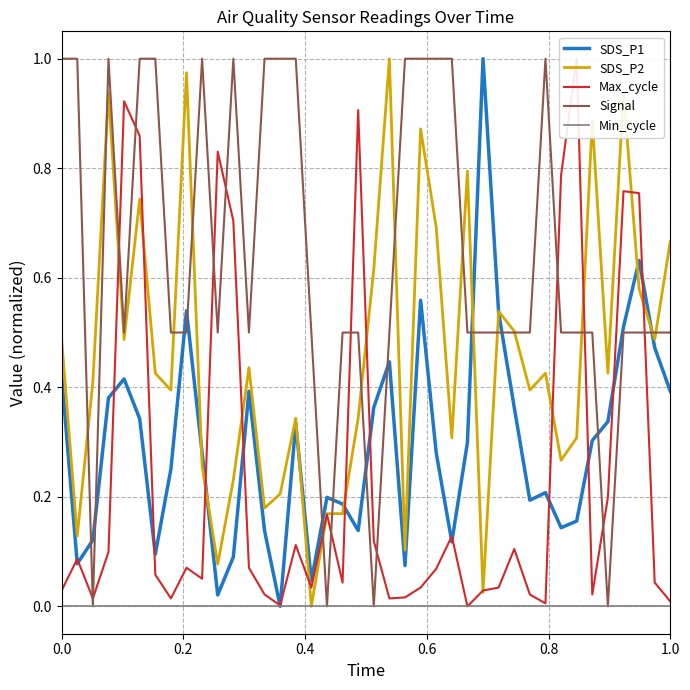

After their last crossing, which series has the higher values: Max_cycle or SDS_P2?

SDS_P2